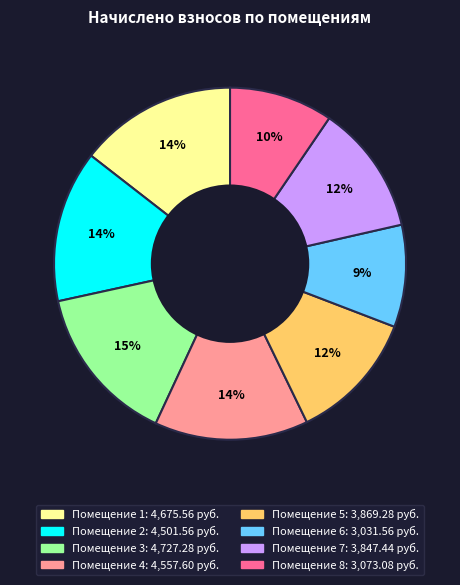

Does any single category account for the majority?

No